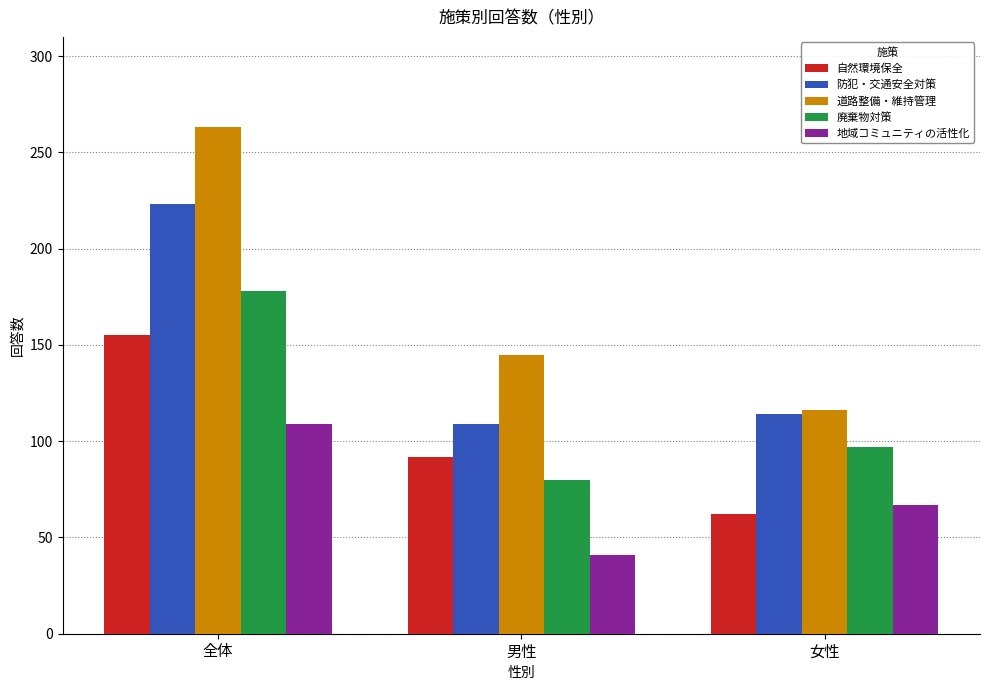

Reading left to right, what are all the values shown in this chart?

自然環境保全: 155	92	62
防犯・交通安全対策: 223	109	114
道路整備・維持管理: 263	145	116
廃棄物対策: 178	80	97
地域コミュニティの活性化: 109	41	67